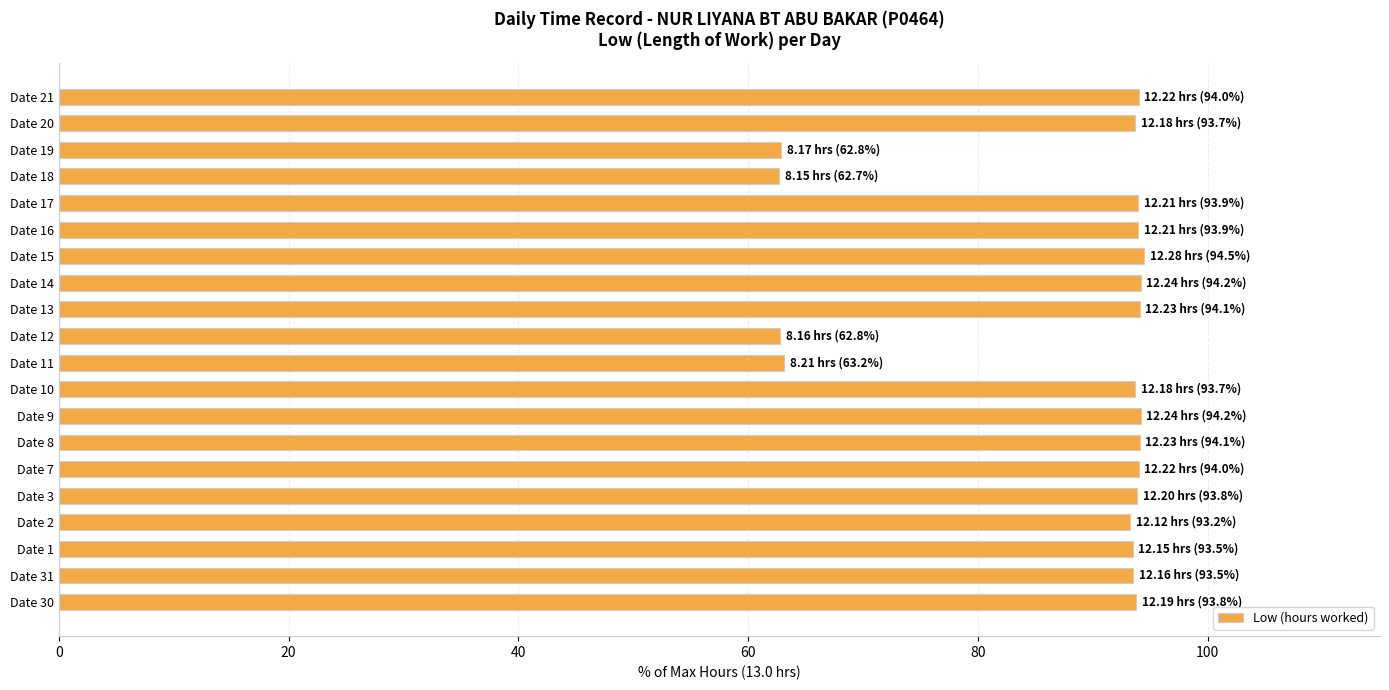

What is the greatest value displayed?

94.5